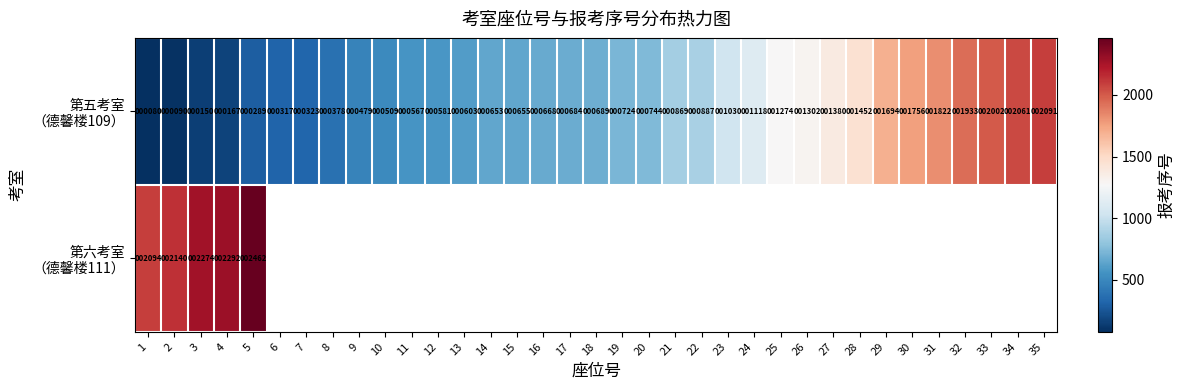

At how many categories does at least one series exceed 1046?

17